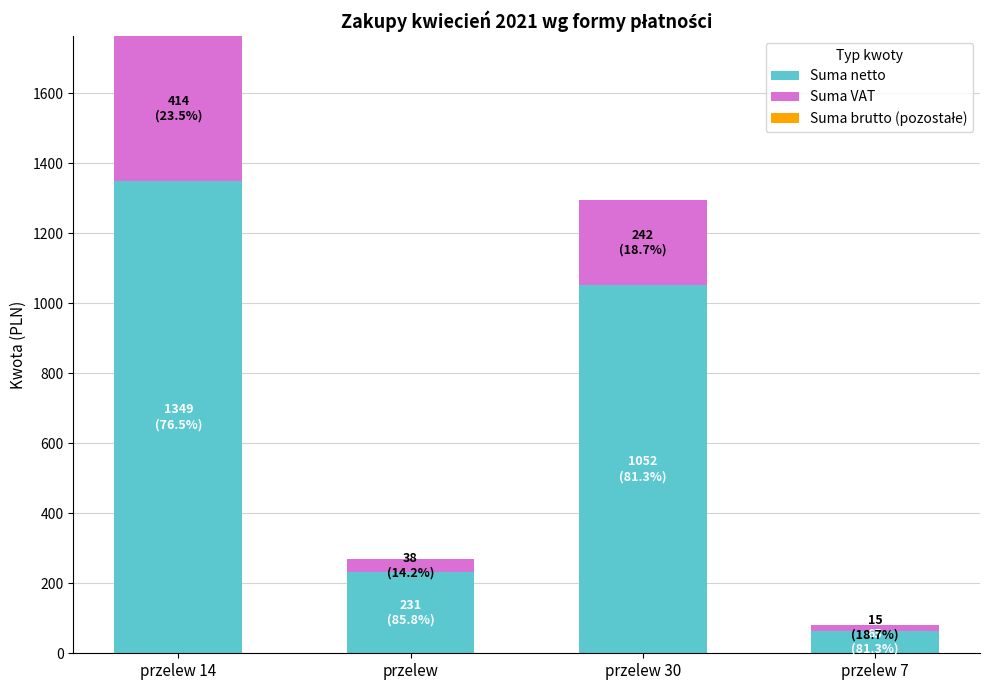

Count the number of data series in this chart.

3